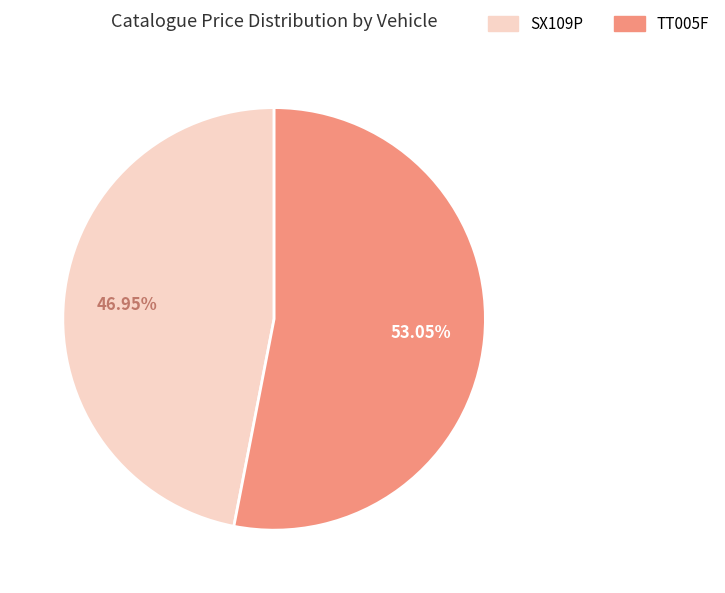

Rank the categories by value from lowest to highest.

SX109P, TT005F